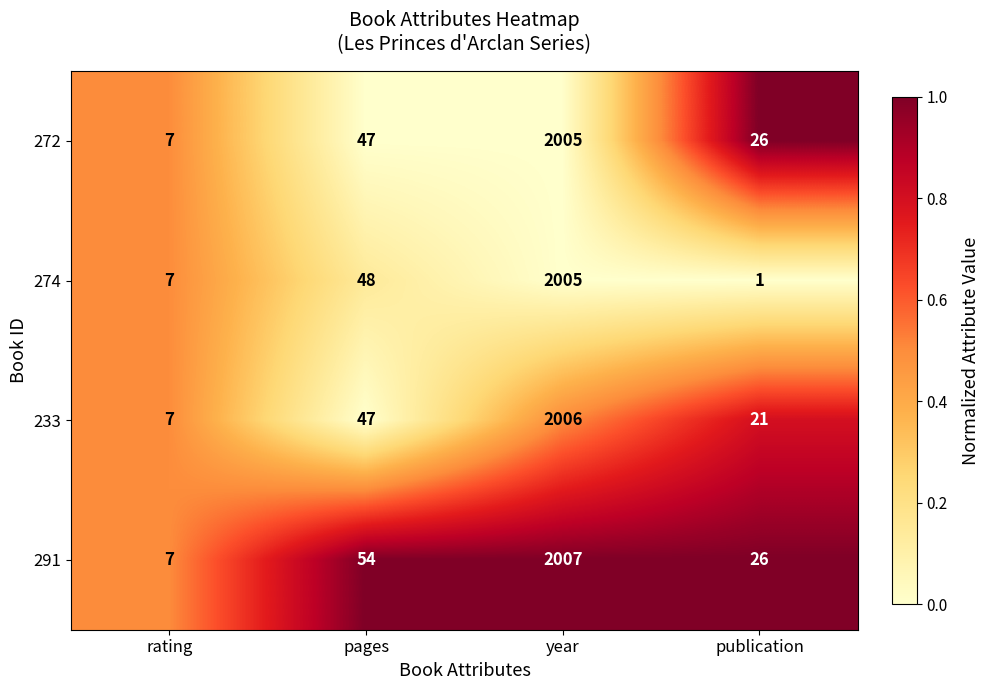

What is the average value of the 272 series?

521